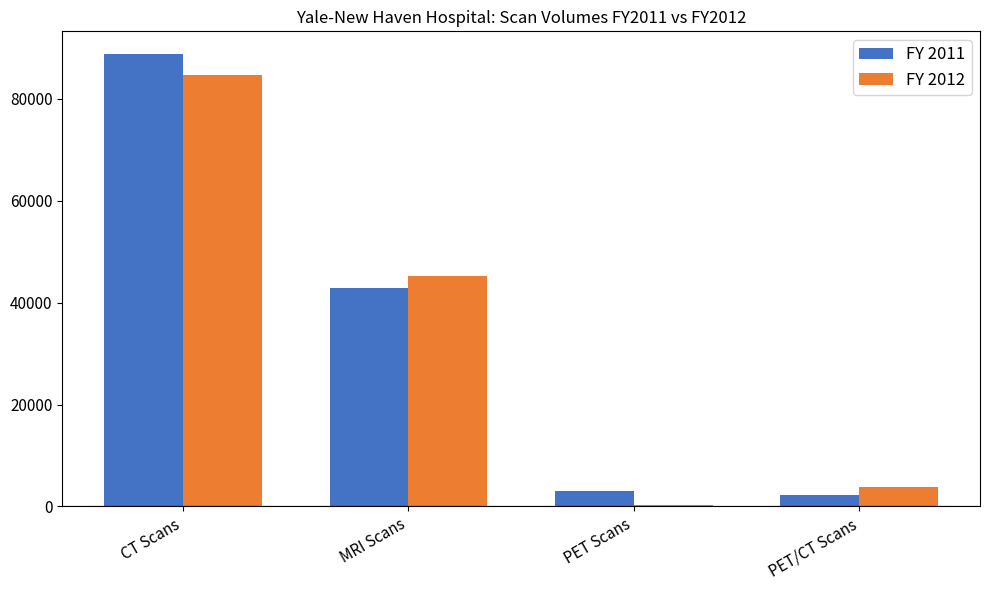

Which series changed the most between CT Scans and PET Scans?

FY 2011